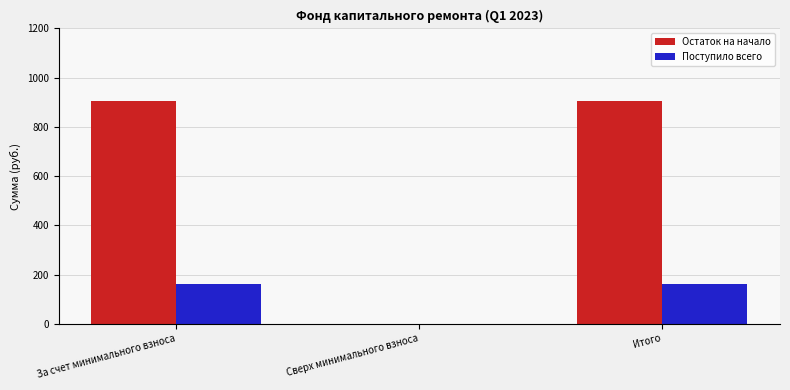

Are the bars horizontal?

No